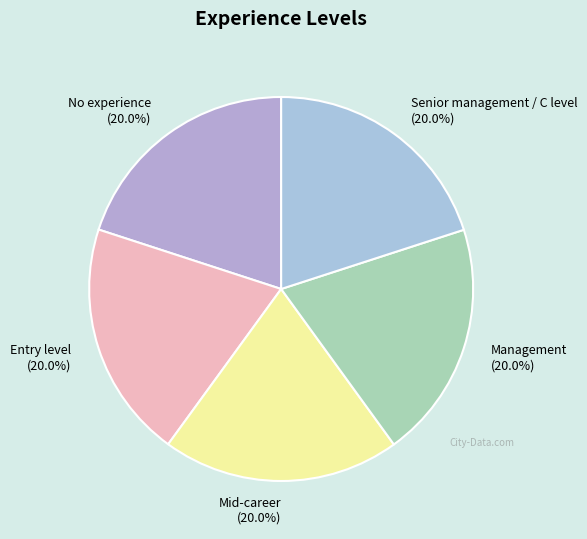

Approximately how many times larger is the value at Management compared to Senior management / C level?

1.0